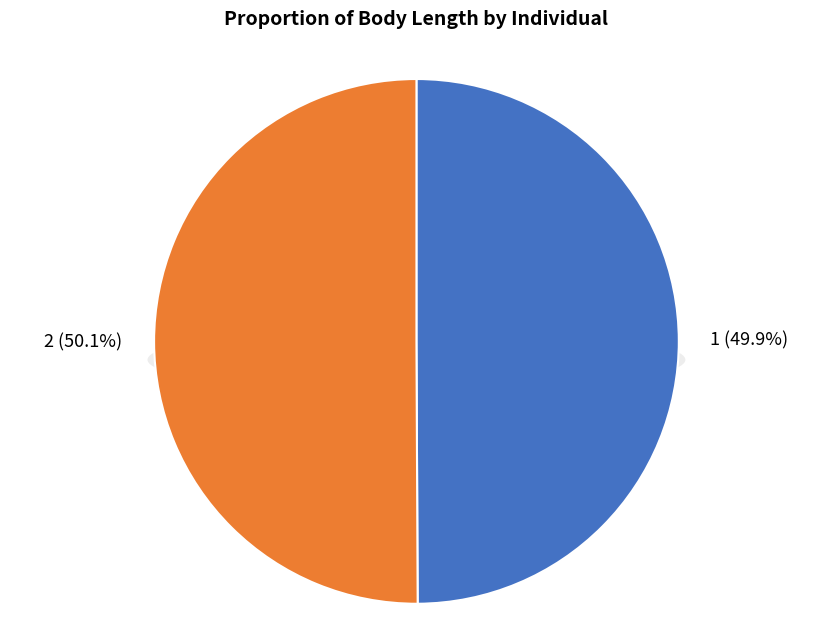

Which category has the biggest portion of the pie?

2